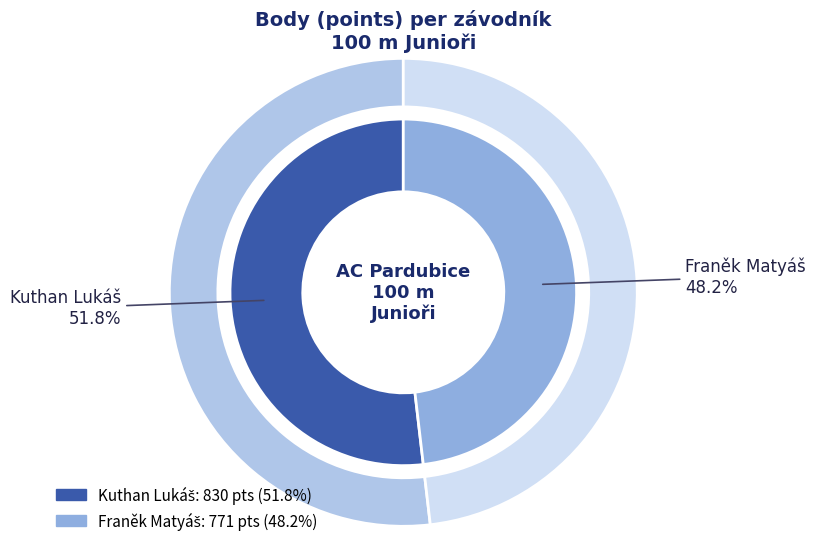

Is there any slice that represents more than half of the pie?

Yes